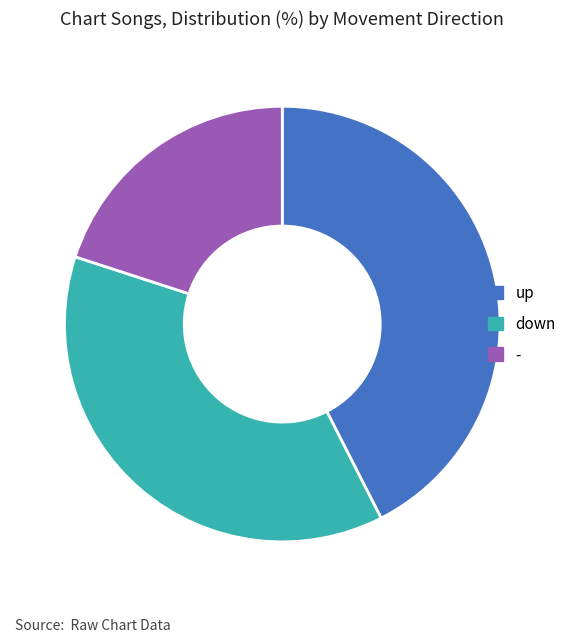

Rank the categories by value from lowest to highest.

-, down, up